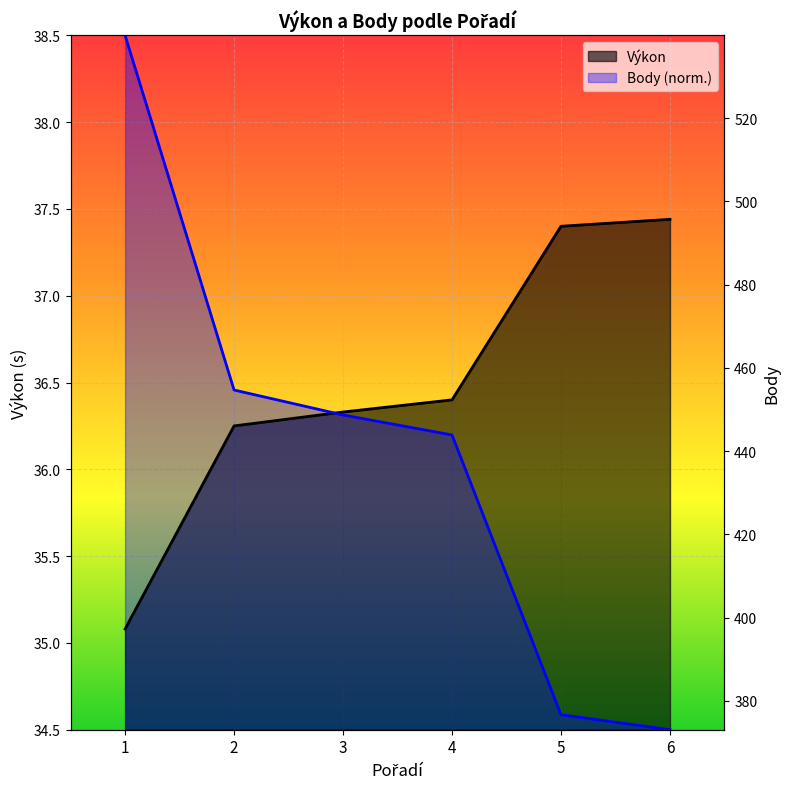

How many Výkon values are between 36 and 37?

3